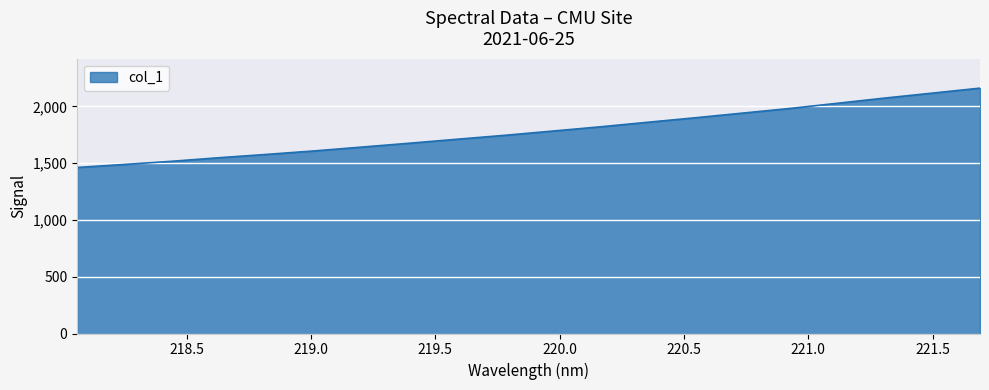

What is the maximum value shown in the chart?

2161.2